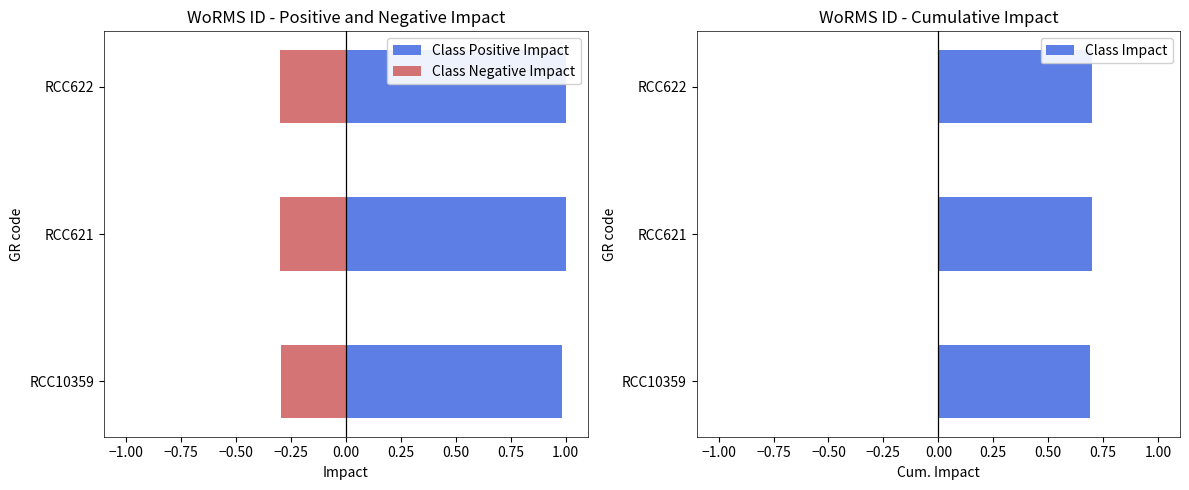

Between RCC10359 and RCC622, which series saw the biggest shift?

Class Positive Impact